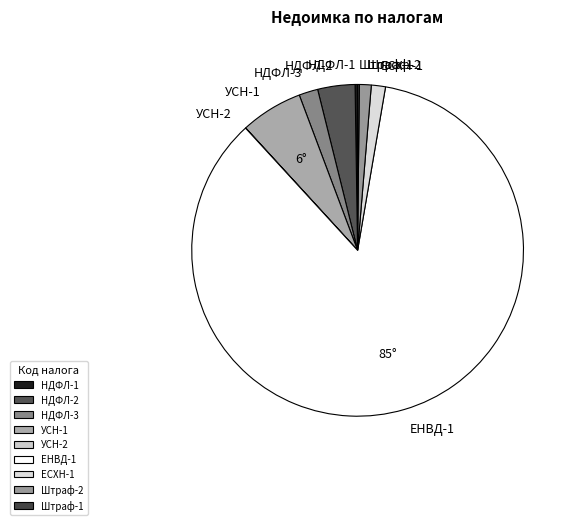

Is the sum of ЕНВД-1 and НДФЛ-2 greater than half?

Yes